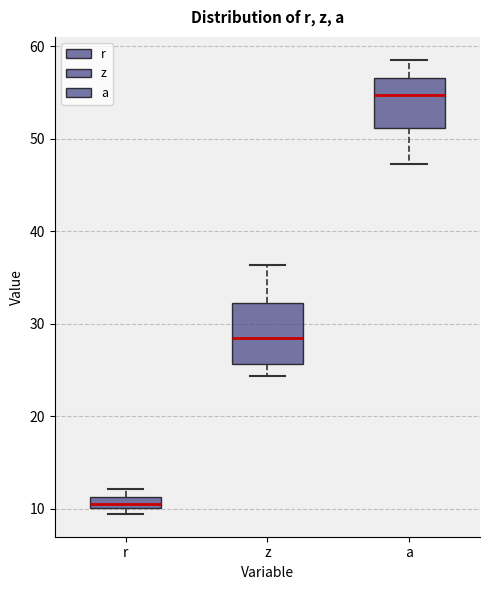

Which box has the highest median line?

a